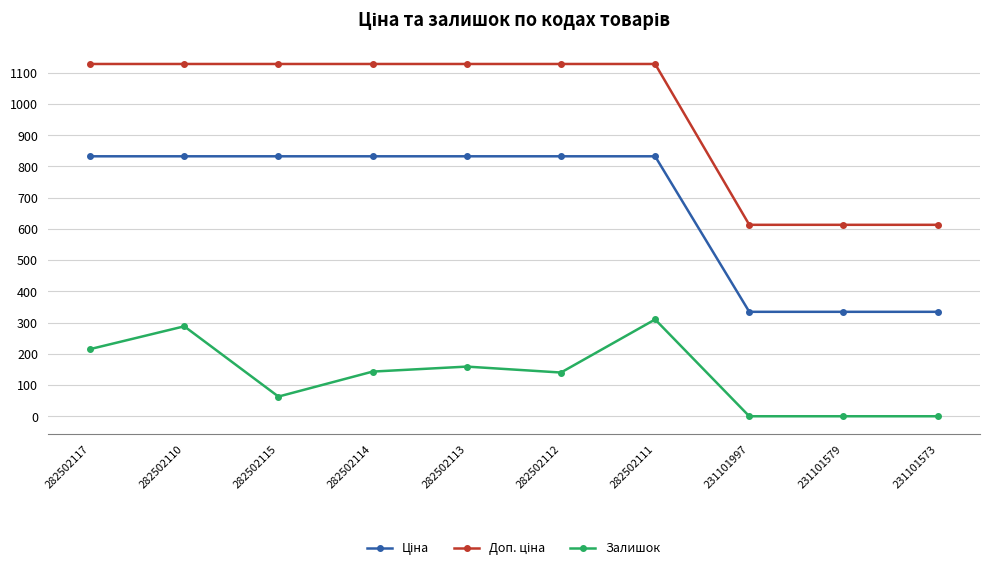

What is the sum of all Залишок values?

1318.0